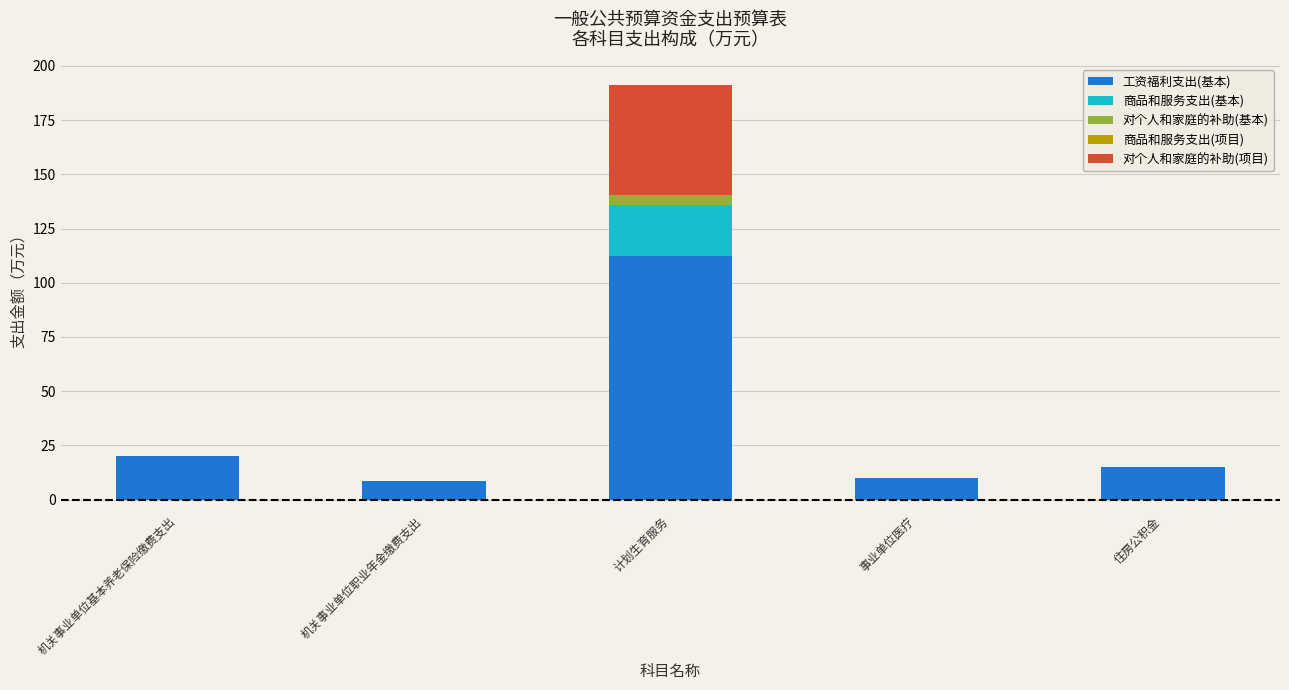

What is the sum of all 工资福利支出(基本) values?

165.6